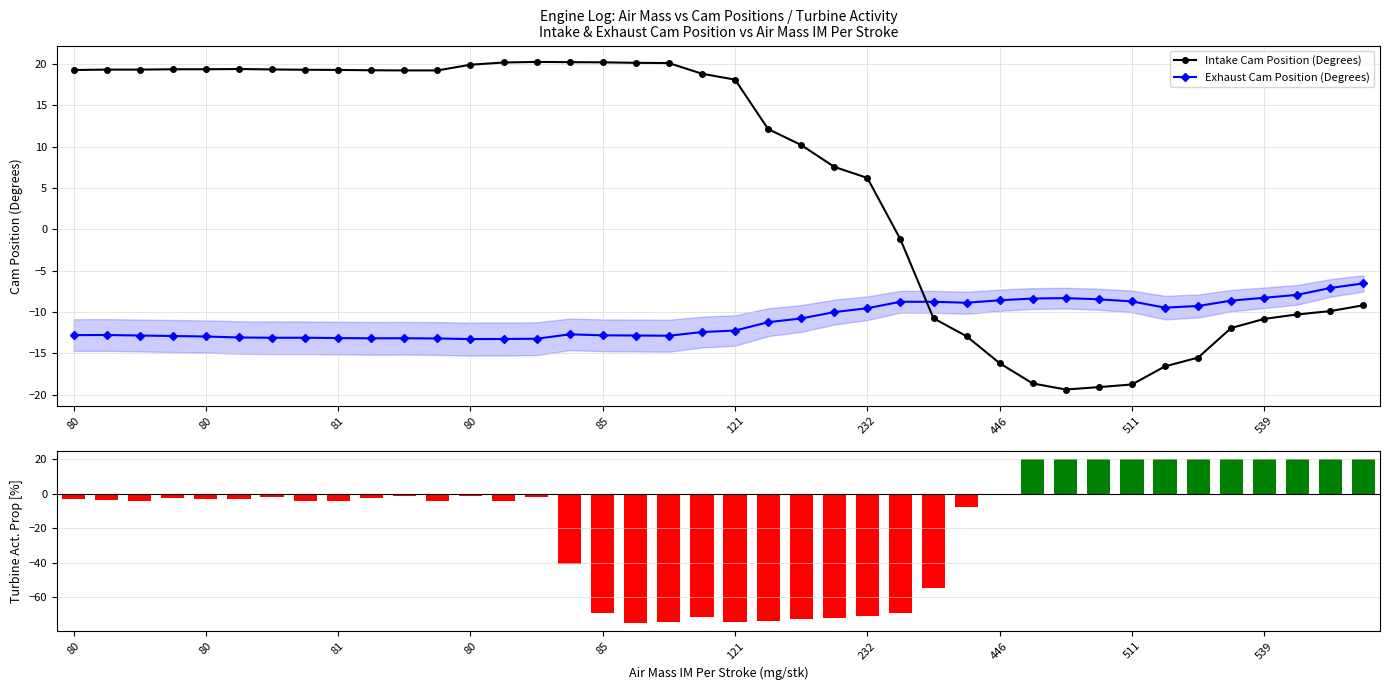

Reading left to right, extract all data points from this chart.

Intake Cam Position (Degrees): 19.2	19.3	19.3	19.3	19.3	19.4	19.3	19.3	19.3	19.2	19.2	19.2	19.9	20.2	20.2	20.2	20.2	20.1	20.1	18.8	18.1	12.1	10.2	7.5	6.2	-1.2	-10.8	-12.9	-16.2	-18.6	-19.4	-19.1	-18.8	-16.6	-15.5	-11.9	-10.8	-10.3	-9.9	-9.2
Exhaust Cam Position (Degrees): -12.8	-12.8	-12.8	-12.9	-13.0	-13.1	-13.1	-13.1	-13.2	-13.2	-13.2	-13.2	-13.3	-13.3	-13.2	-12.7	-12.8	-12.8	-12.9	-12.4	-12.2	-11.2	-10.8	-10.0	-9.6	-8.8	-8.8	-8.9	-8.6	-8.4	-8.3	-8.5	-8.7	-9.5	-9.3	-8.6	-8.3	-7.9	-7.1	-6.5
Turbine Act. Prop (%): -3.1	-3.9	-4.4	-2.5	-3.0	-3.1	-1.7	-4.3	-4.4	-2.5	-1.4	-4.2	-1.6	-4.3	-1.9	-40.5	-69.4	-75.0	-74.2	-71.8	-74.6	-73.6	-72.7	-72.0	-71.1	-69.4	-54.6	-7.8	0.0	20.0	20.0	20.0	20.0	20.0	20.0	20.0	20.0	20.0	20.0	20.0